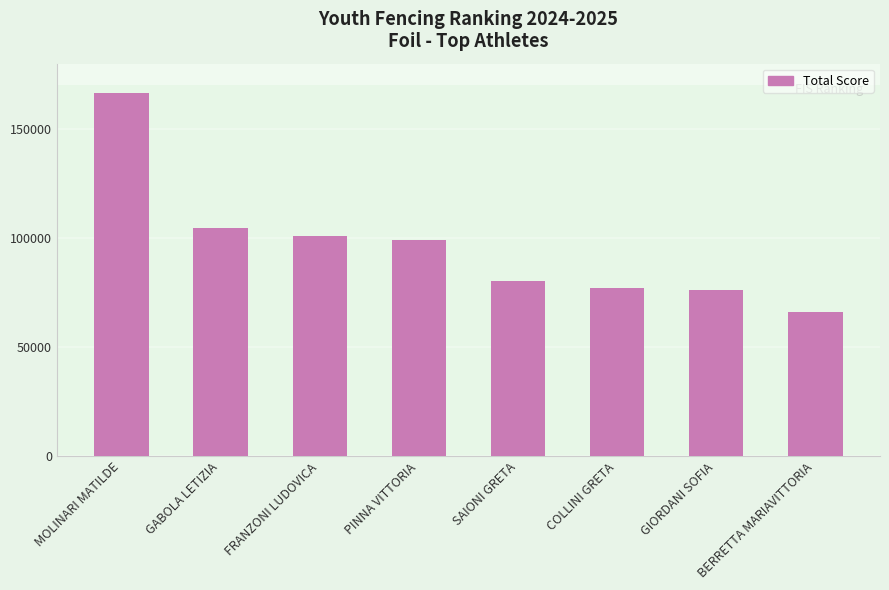

What is the average value?

96449.7